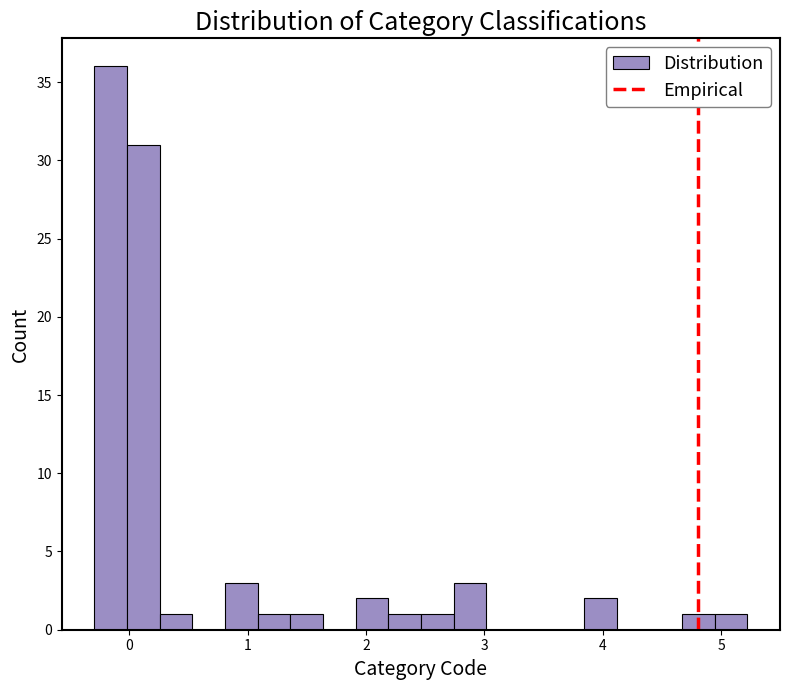

Read against the x-axis, roughly where is the centre of the tallest bar?

-0.2